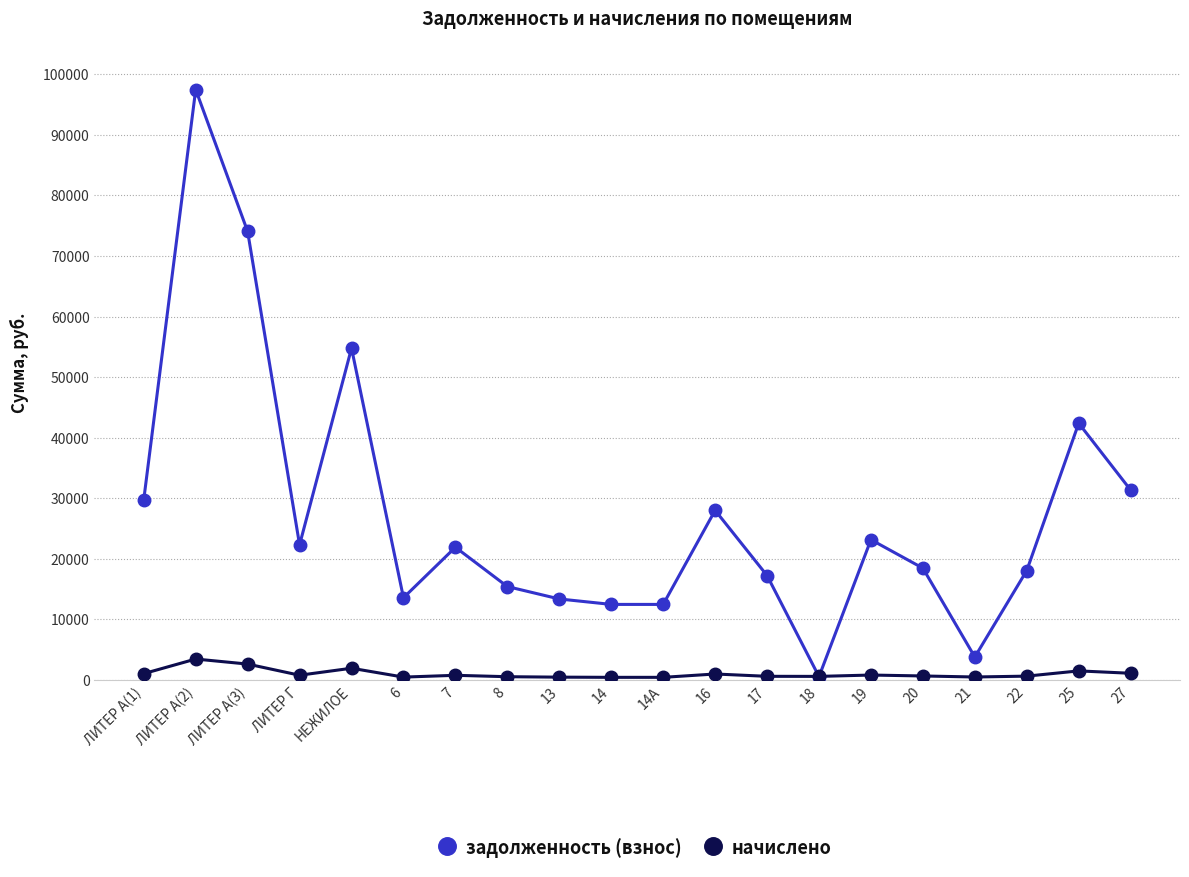

The value of задолженность (взнос) at 6 is 13581.6. True or false?

True